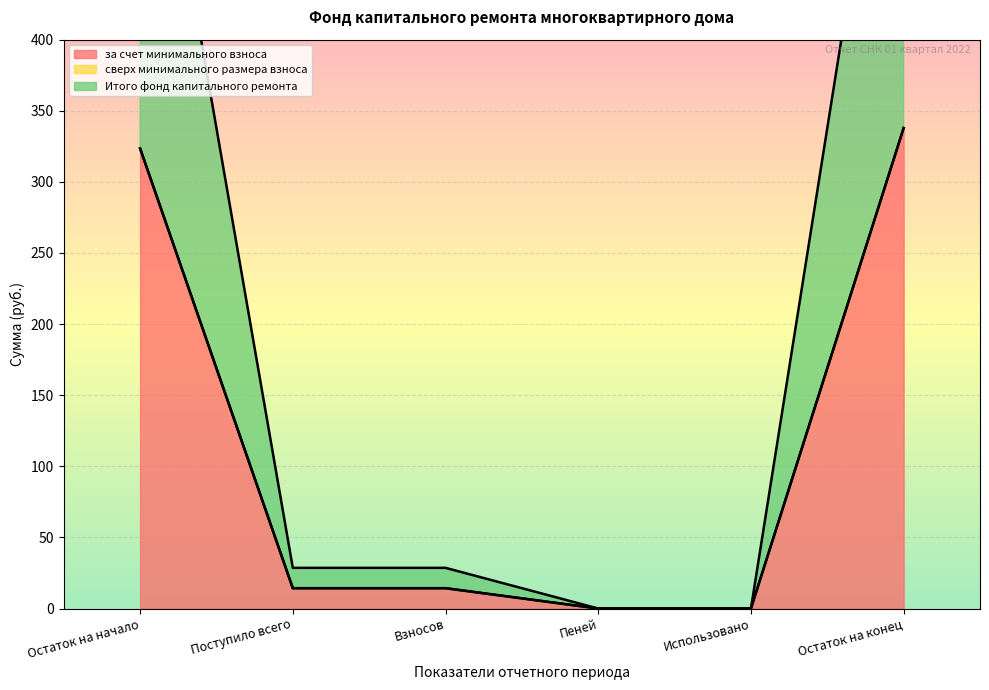

How many values in the за счет минимального взноса series exceed 14?

4